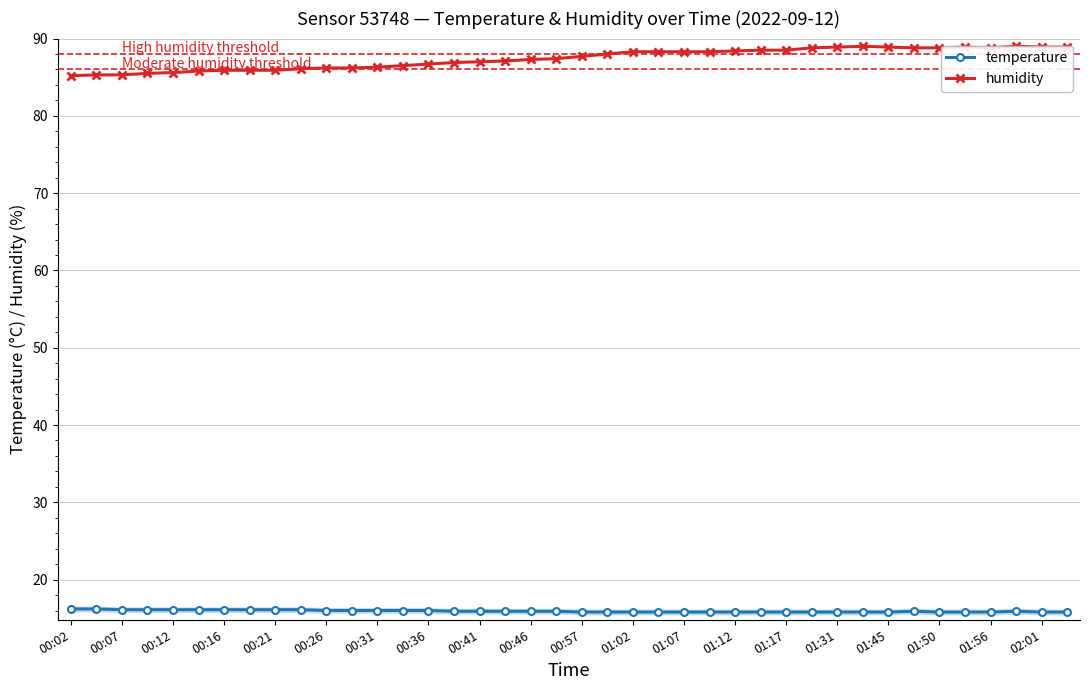

Is it true that temperature equals 22.4 at 01:07?

False